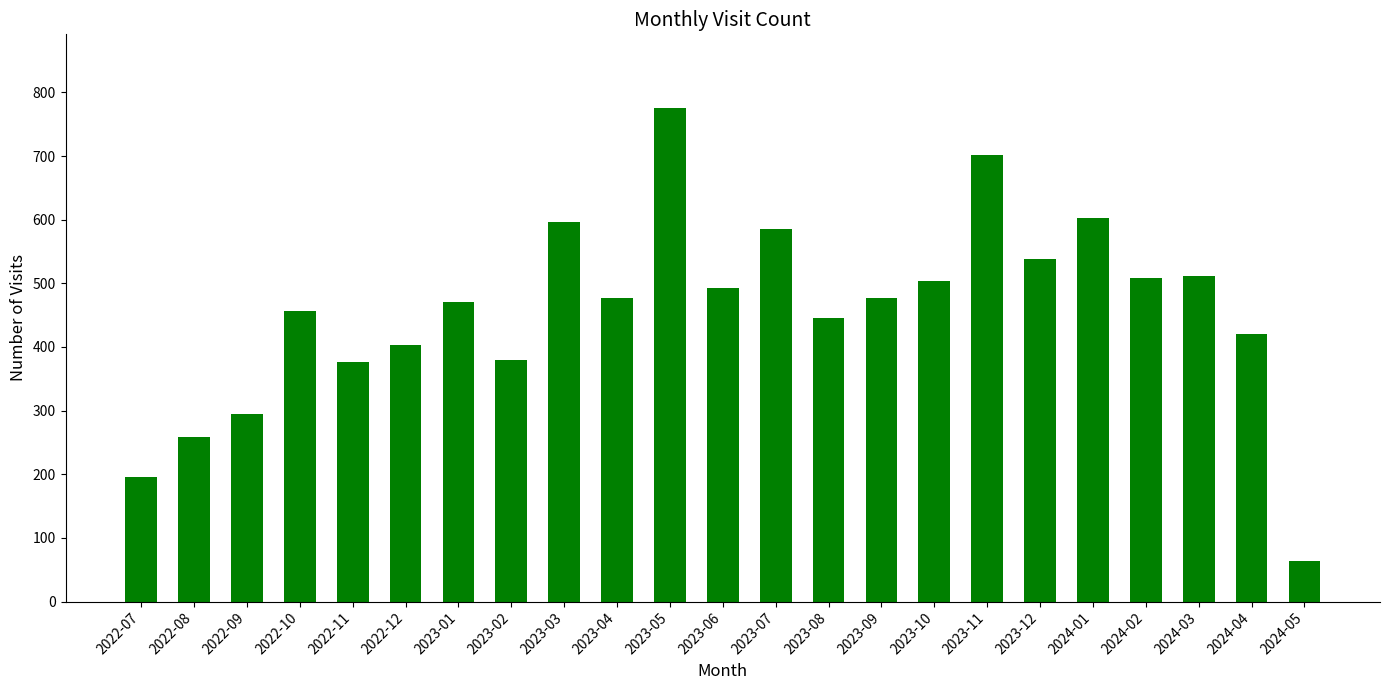

At which label does the data first exceed 477?

2023-03